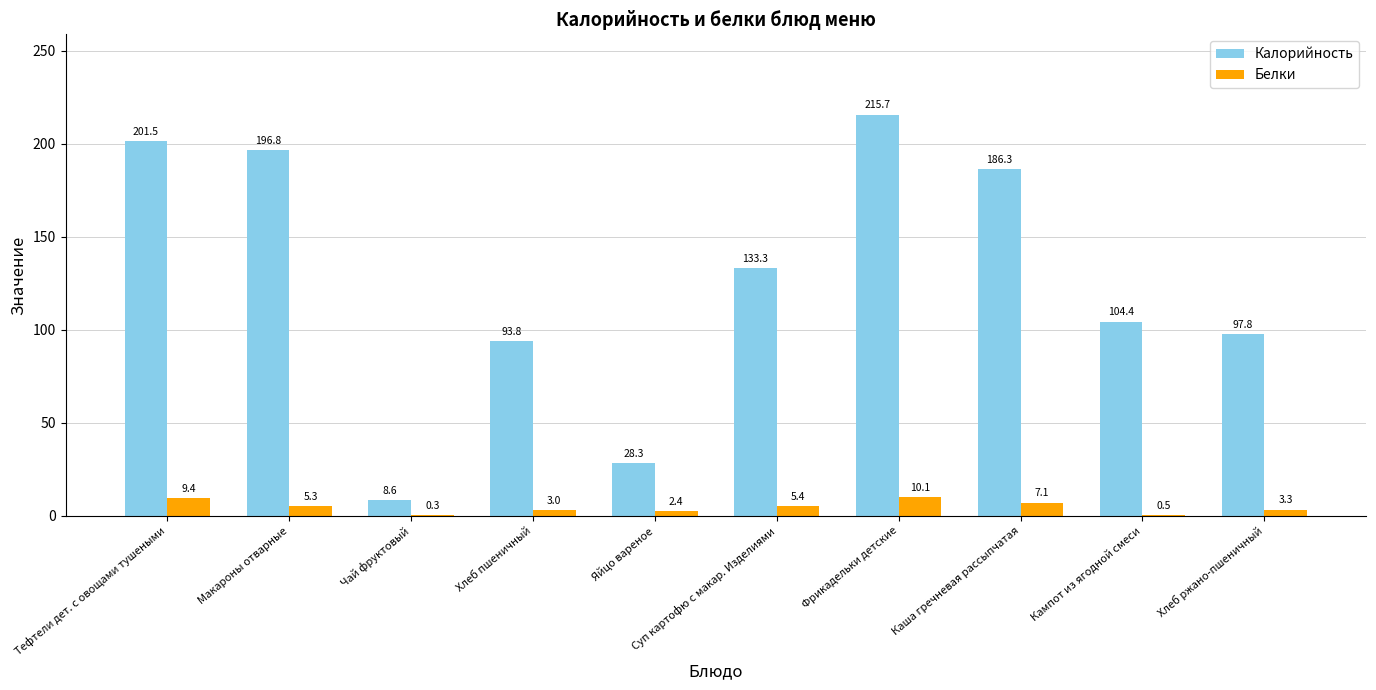

What is the total value across all series at Макароны отварные?

202.1